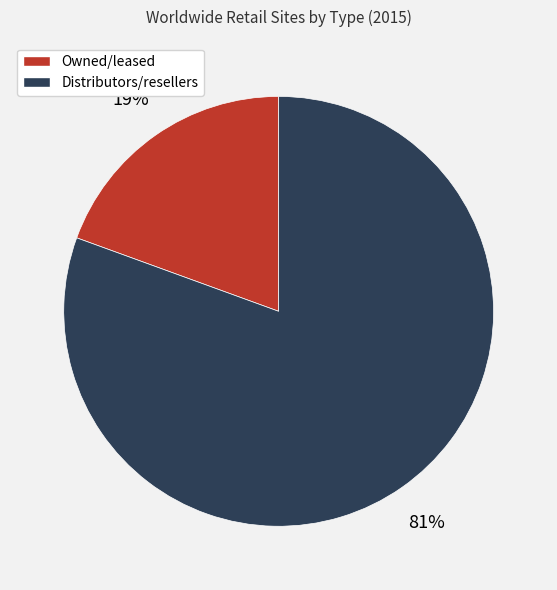

Rank the categories by value from lowest to highest.

Owned/leased, Distributors/resellers